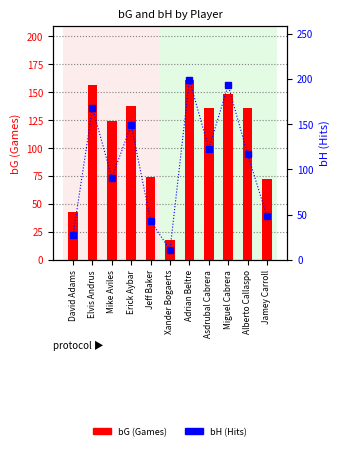

At which label is bG (Games) closest to 89?

Jeff Baker